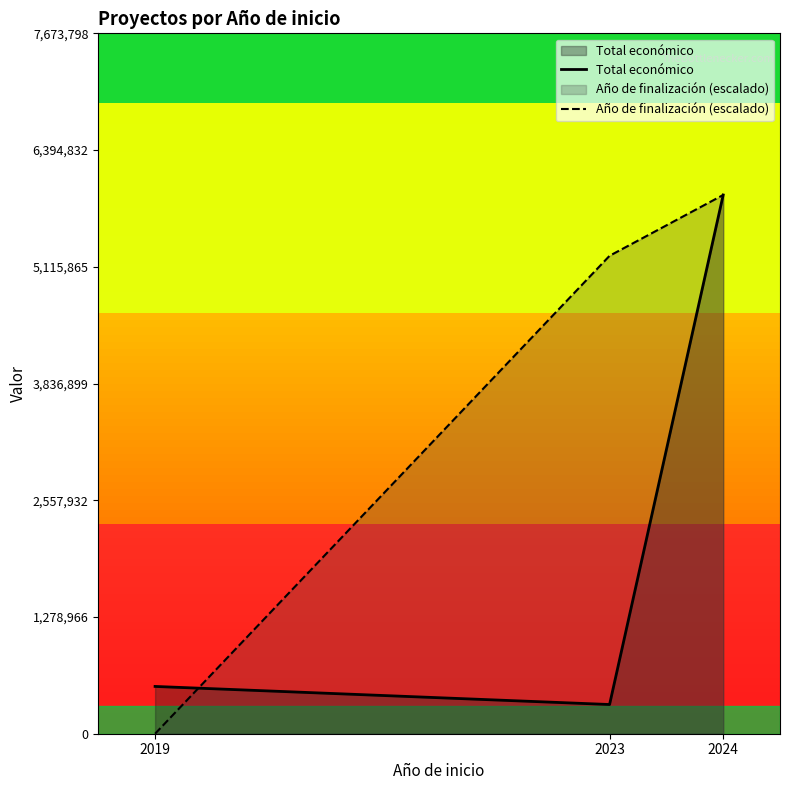

At which category is the sum across all series the highest?

2024